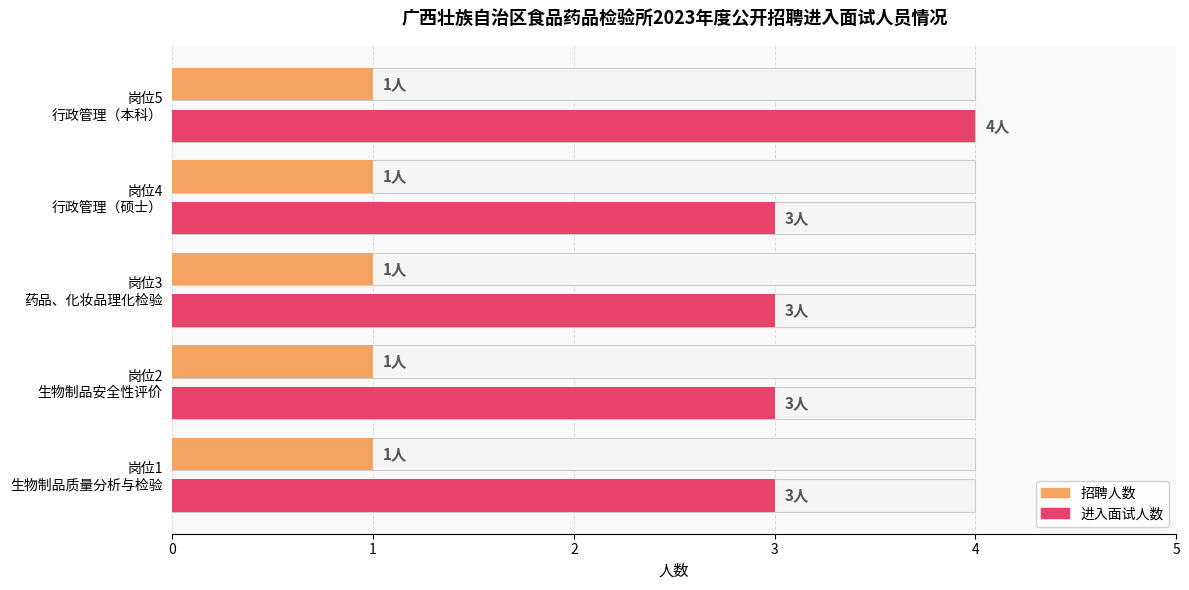

True or false: 进入面试人数 has a value of 3.0 at 岗位4 行政管理（硕士）.

True